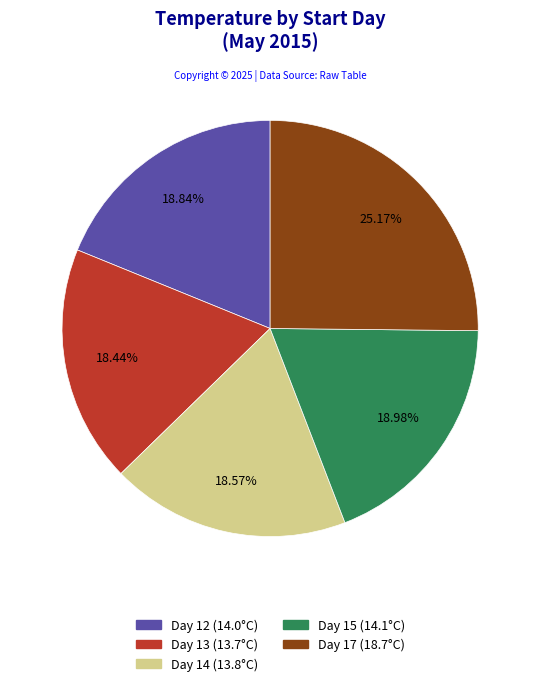

Is there a majority slice in this chart?

No